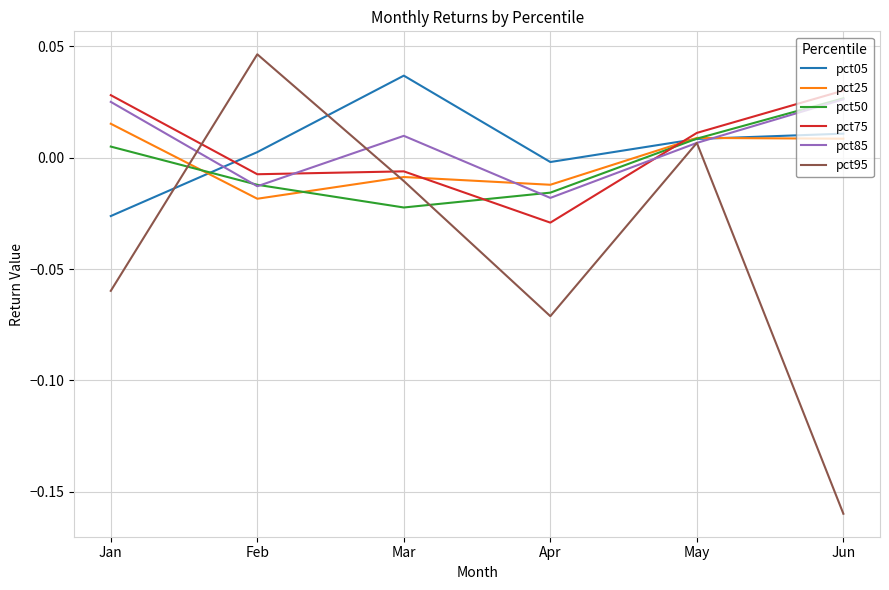

At how many categories does at least one series exceed 0?

5